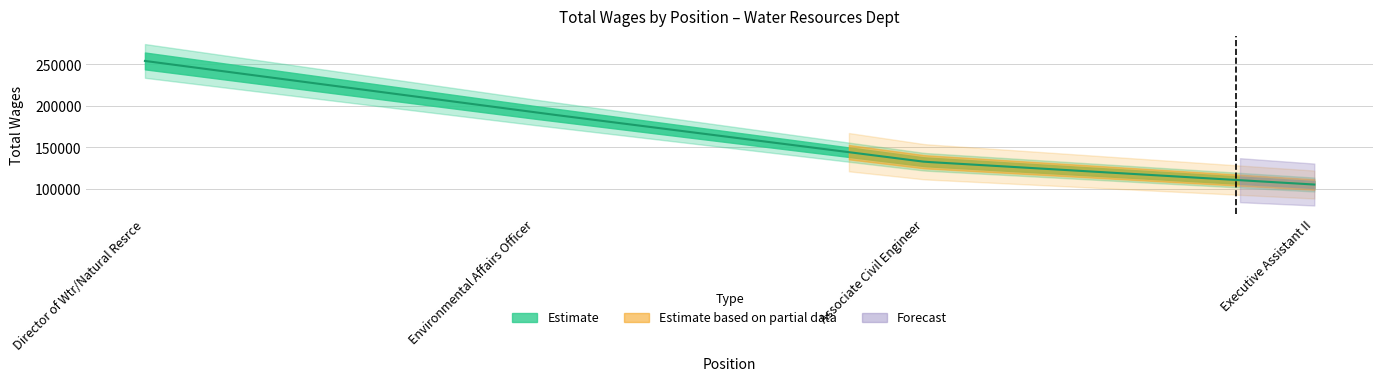

At which label does the data first exceed 192035?

Director of Wtr/Natural Resrce